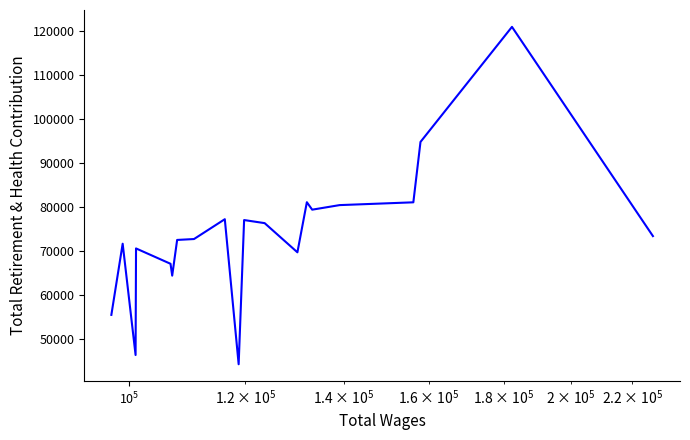

What is the greatest value displayed?

120851